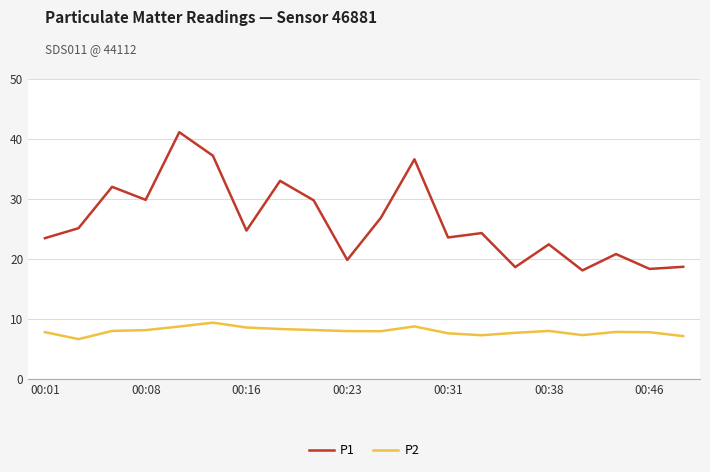

What are all the series names shown in the legend?

P1, P2